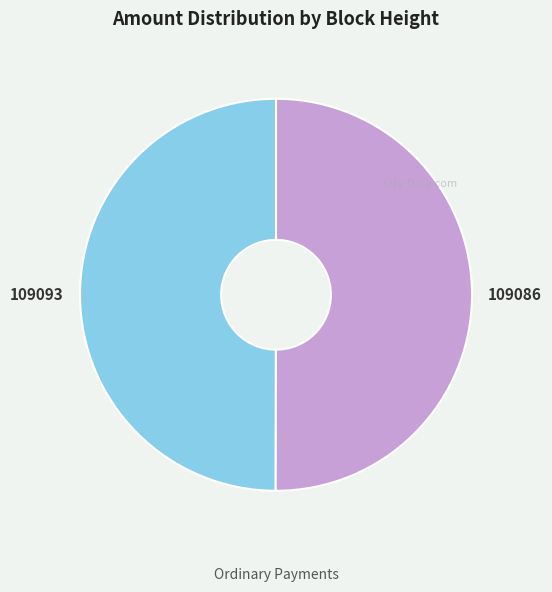

What is the ratio of the value at 109086 to the value at 109093?

1.0